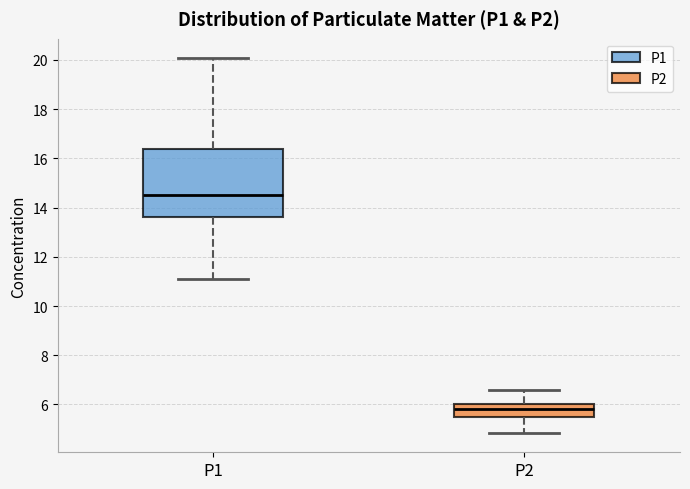

Which box has the lowest median line?

P2